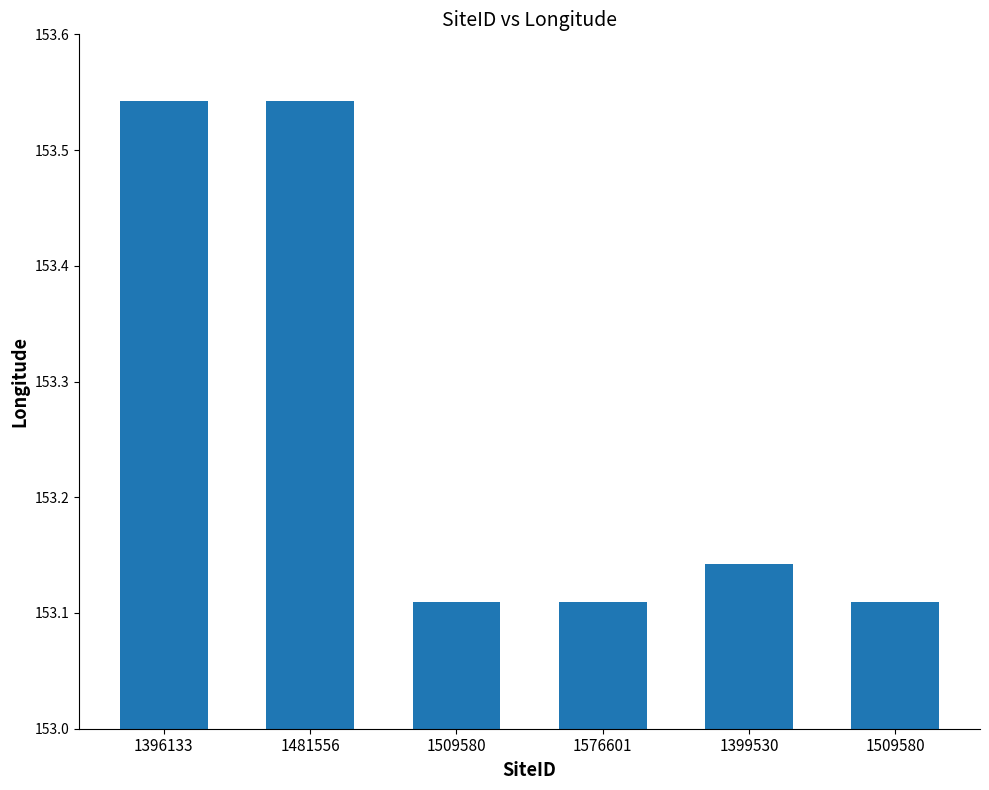

Count the number of data series in this chart.

1